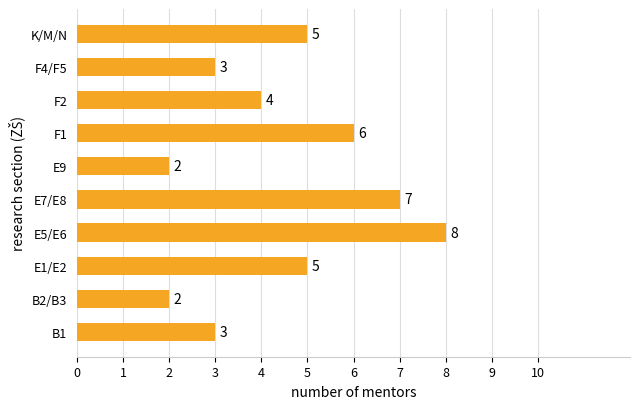

How many data points are less than 5?

5